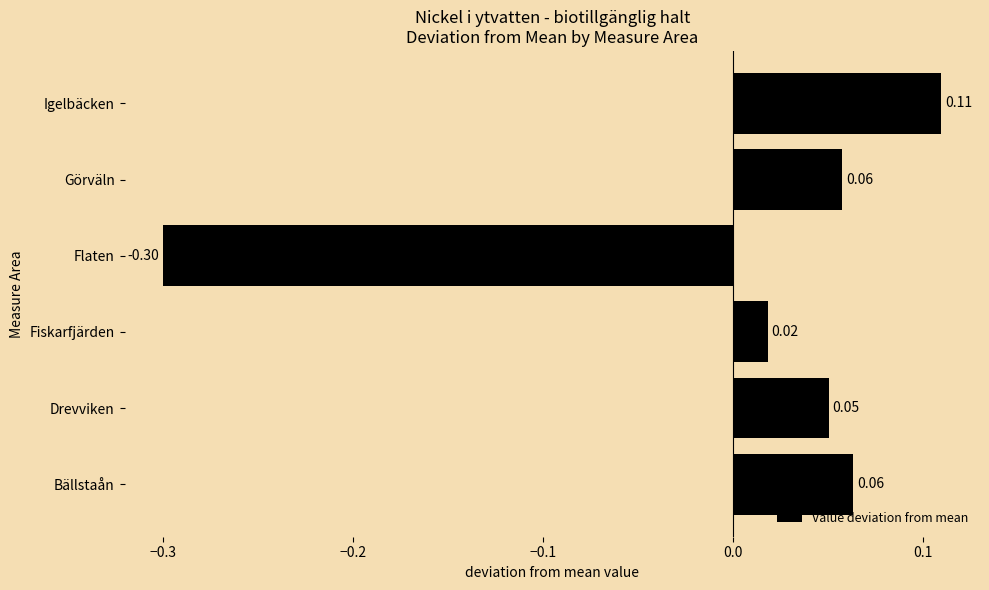

At which category does the chart reach its minimum across all series?

Flaten